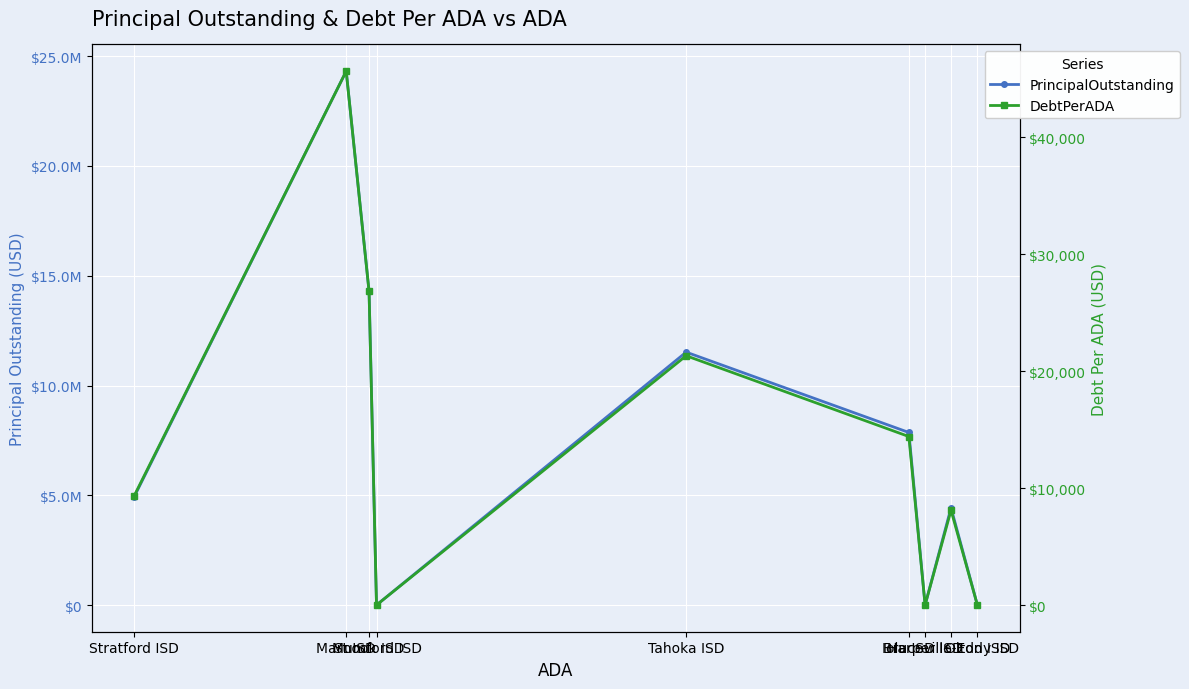

Reading left to right, what are all the values shown in this chart?

PrincipalOutstanding: 0.0	4430000.0	0.0	7860000.0	11520000.0	0.0	14299000.0	24320000.0	4920000.0
DebtPerADA: 0.0	8110.6	0.0	14415.7	21326.6	0.0	26829.9	45677.4	9325.2